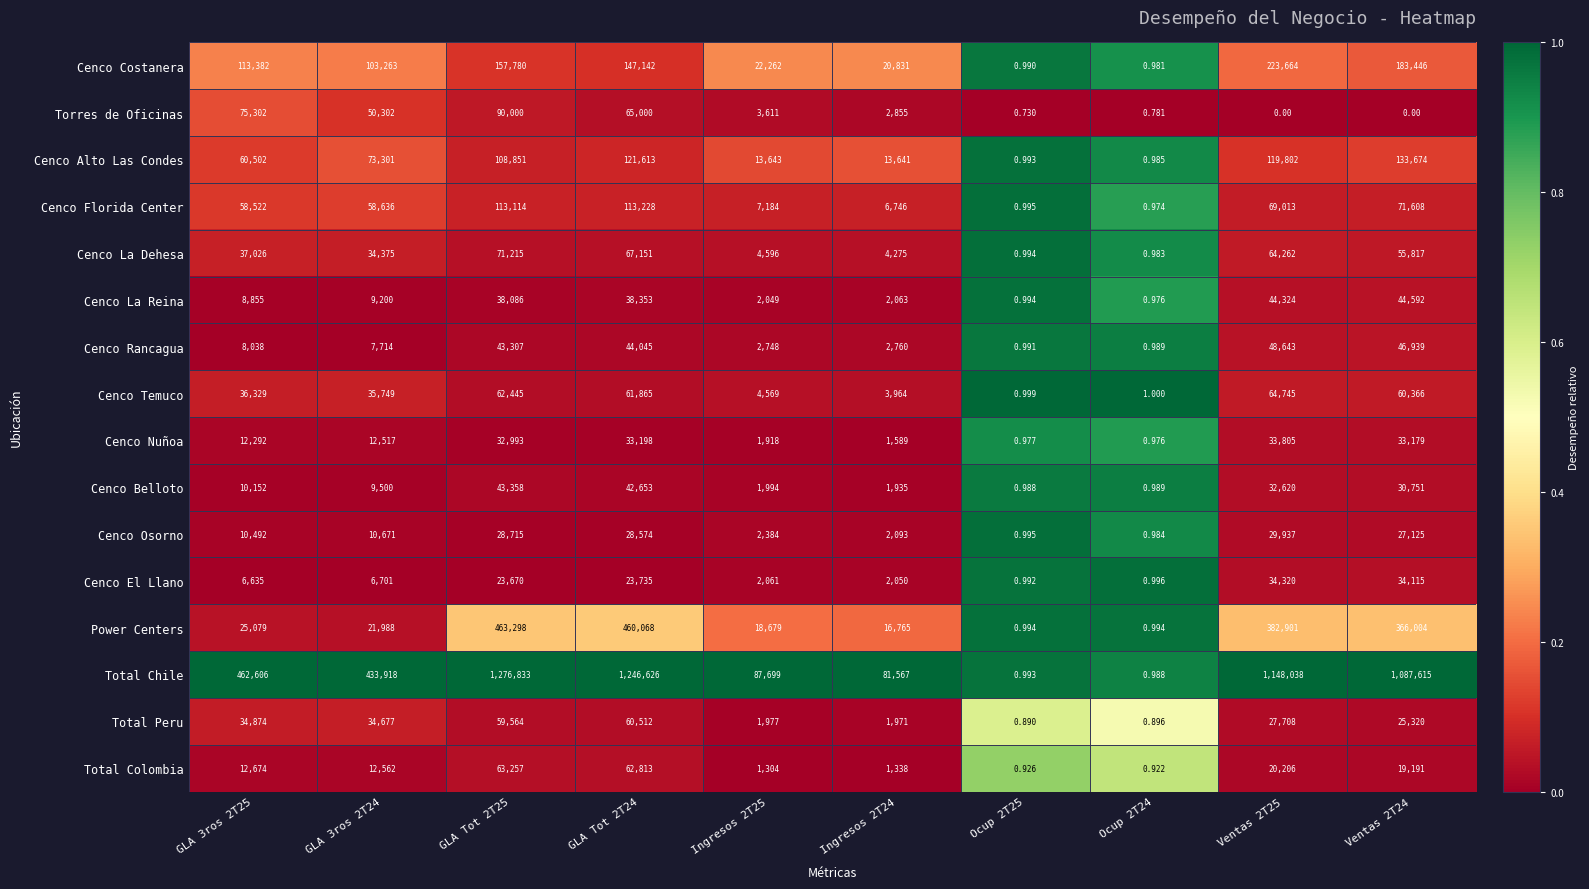

Which category has the highest value across all series?

GLA Tot 2T25